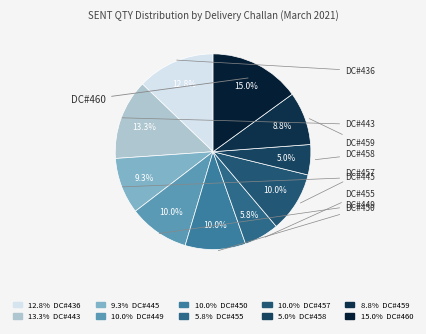

Do DC#449 and DC#455 together represent more than half of the pie?

No